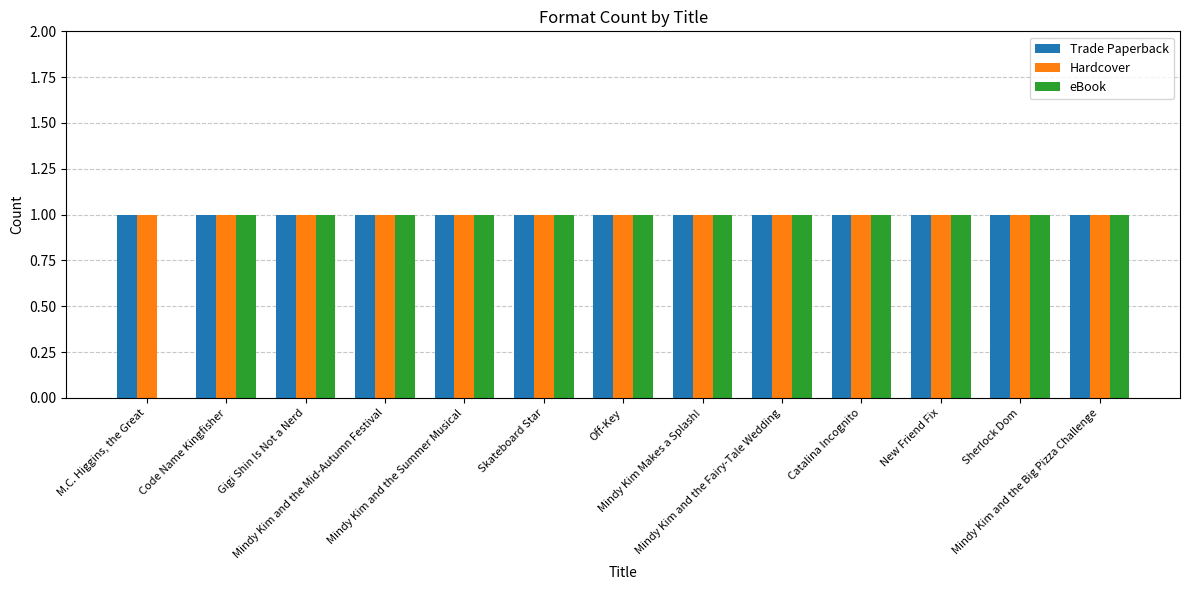

What is the sum of all eBook values?

12